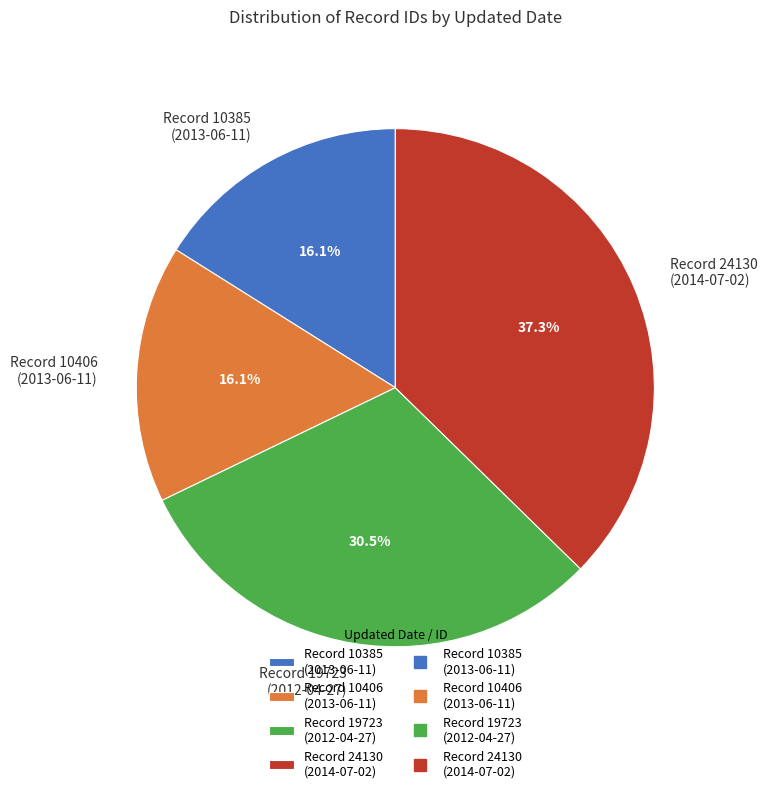

Count the number of slices in the pie.

4